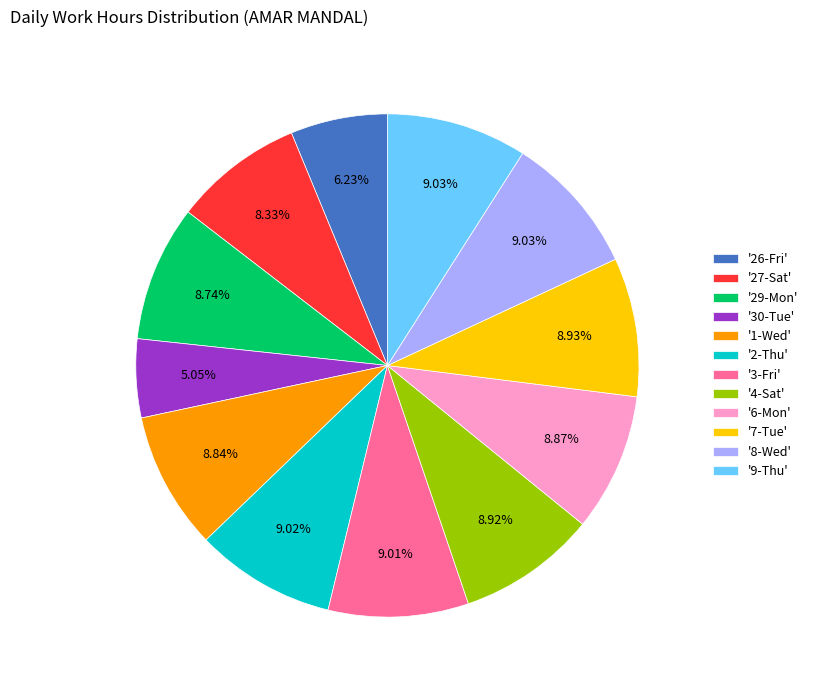

Does any single category account for the majority?

No